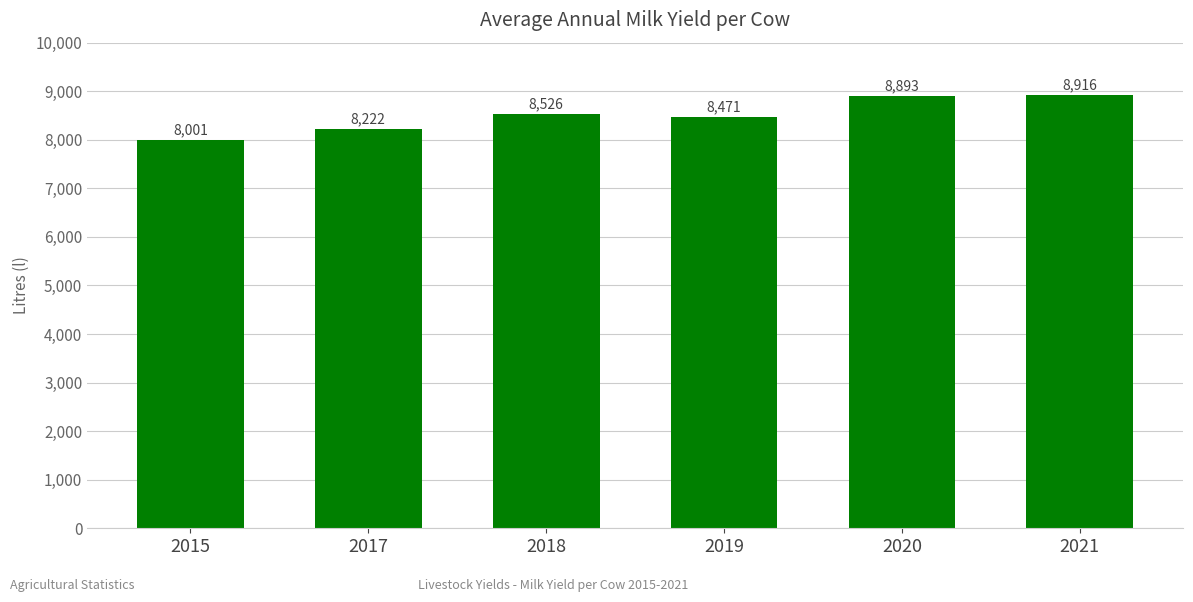

Is it true that the value at 2017 is 8222.5?

True